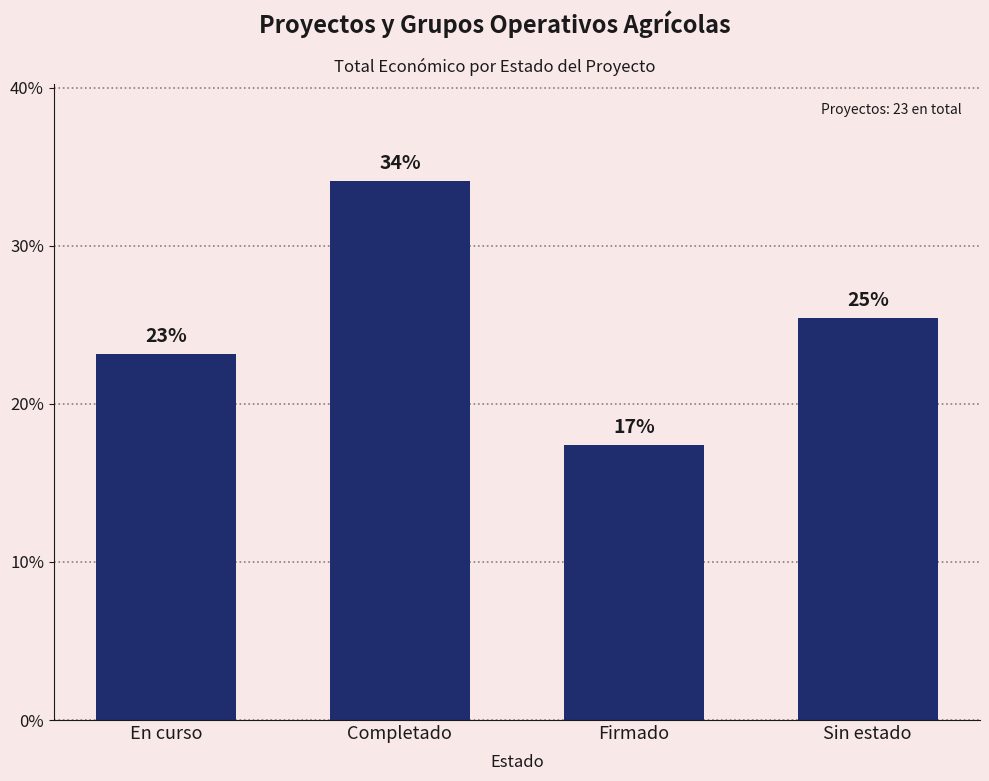

What is the change in value from En curso to Completado?

+10.9